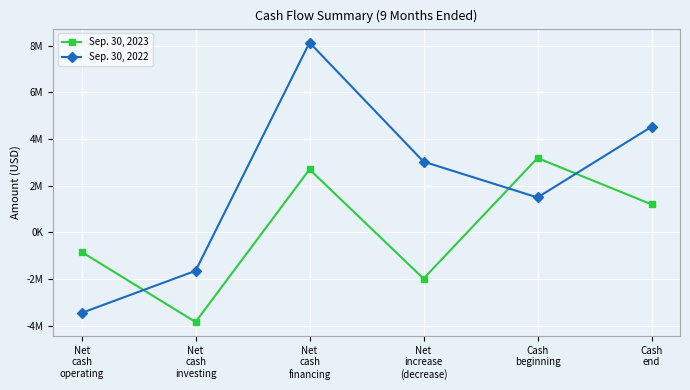

Between which two adjacent categories do Sep. 30, 2023 and Sep. 30, 2022 first intersect?

Net
cash
operating and Net
cash
investing